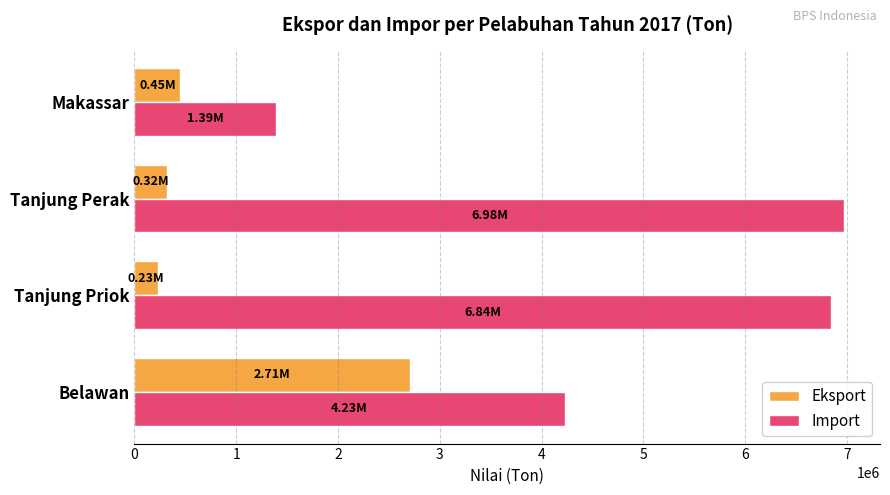

What is the difference between the highest and lowest values at Tanjung Perak?

6651998